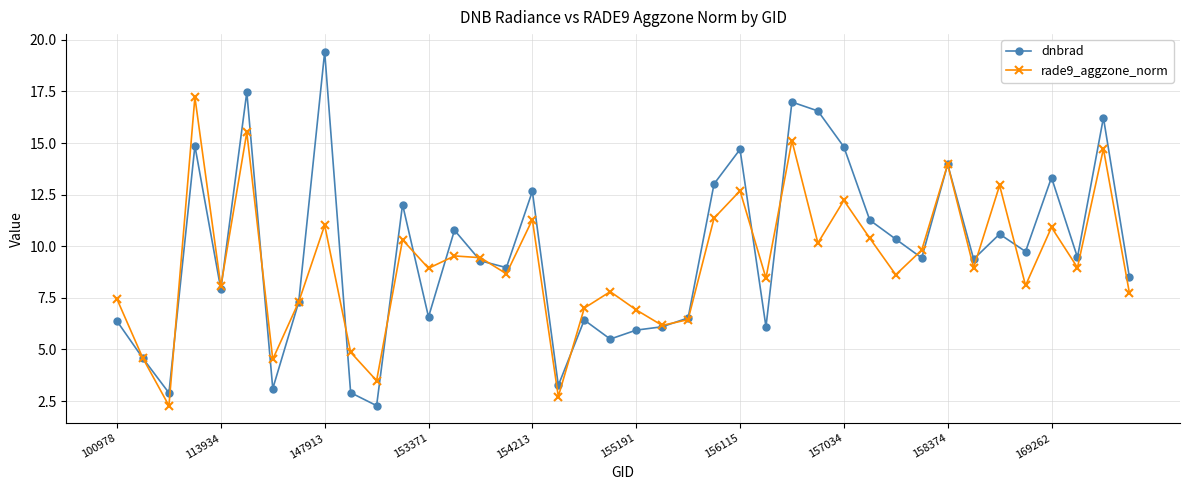

What is the smallest value displayed?

2.3